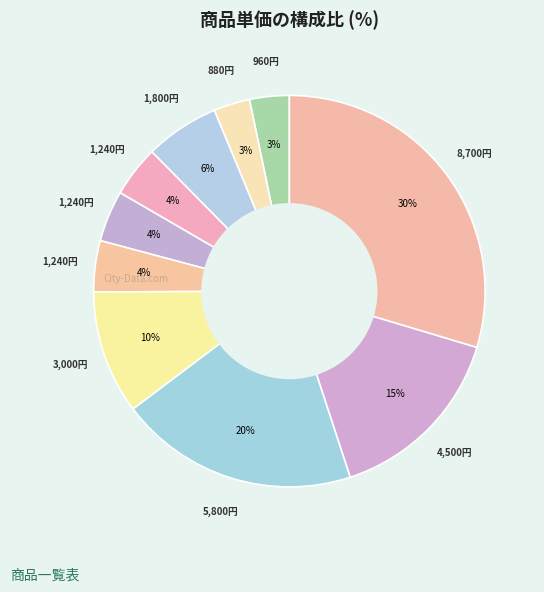

How many segments does this pie chart have?

10